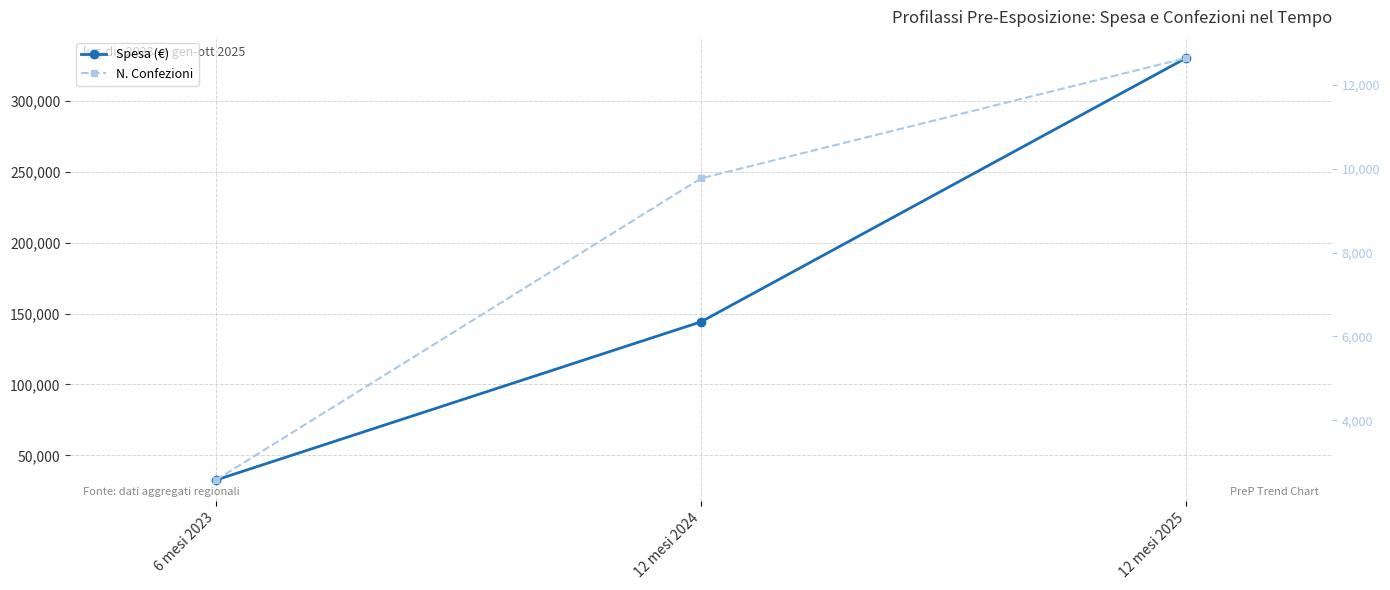

True or false: N. Confezioni has a value of 5301.2 at 12 mesi 2024.

False